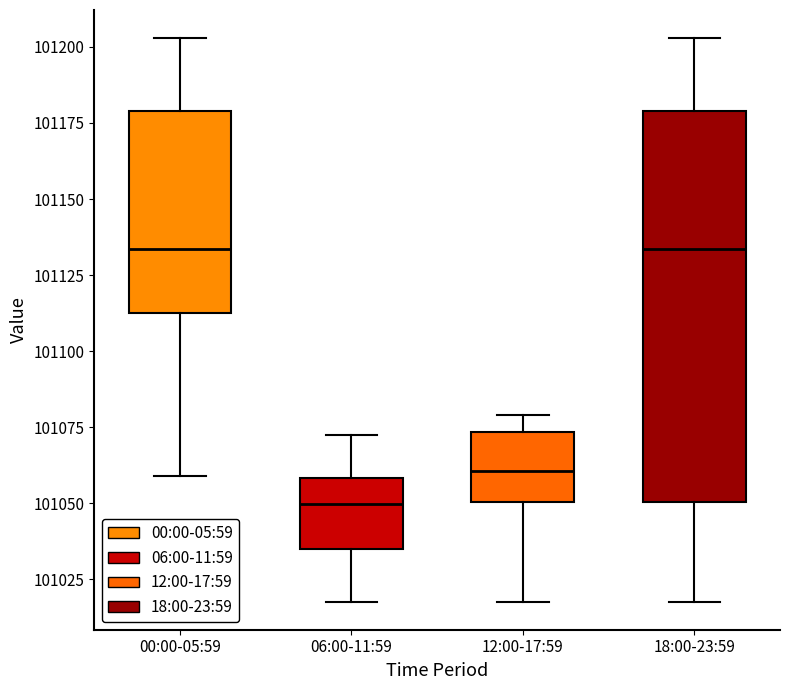

Reading left to right, read every box against the y-axis: the position of its median line, the range the box covers, and the ends of its whiskers. The values are not printed on the chart, so give them approximately, as read against the axis.

00:00-05:59: median 101135, box 101110 to 101180, whiskers 101060 to 101205
06:00-11:59: median 101050, box 101035 to 101060, whiskers 101020 to 101070
12:00-17:59: median 101060, box 101050 to 101075, whiskers 101020 to 101080
18:00-23:59: median 101135, box 101050 to 101180, whiskers 101020 to 101205